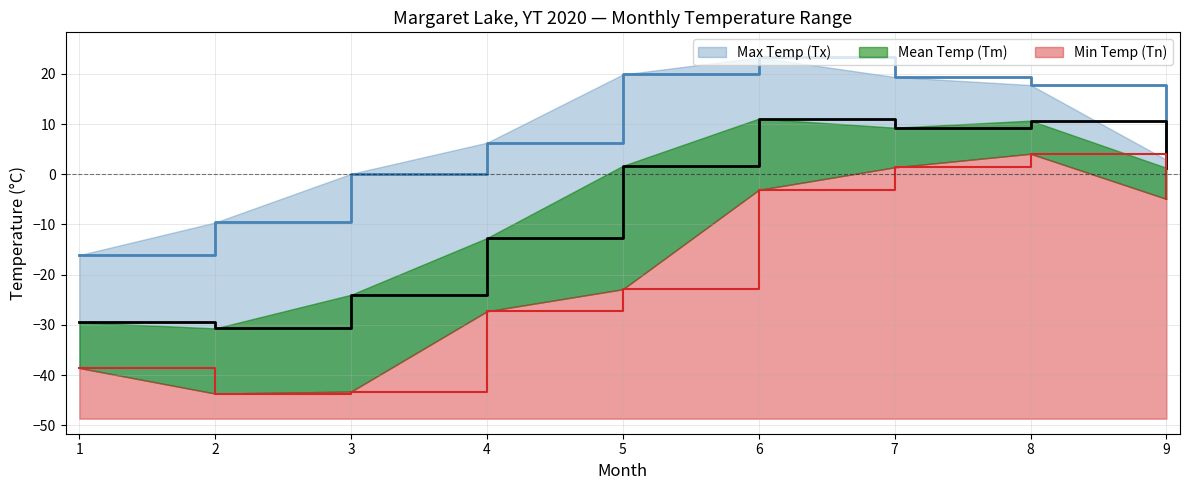

How many values in the Tx series are below 6?

4